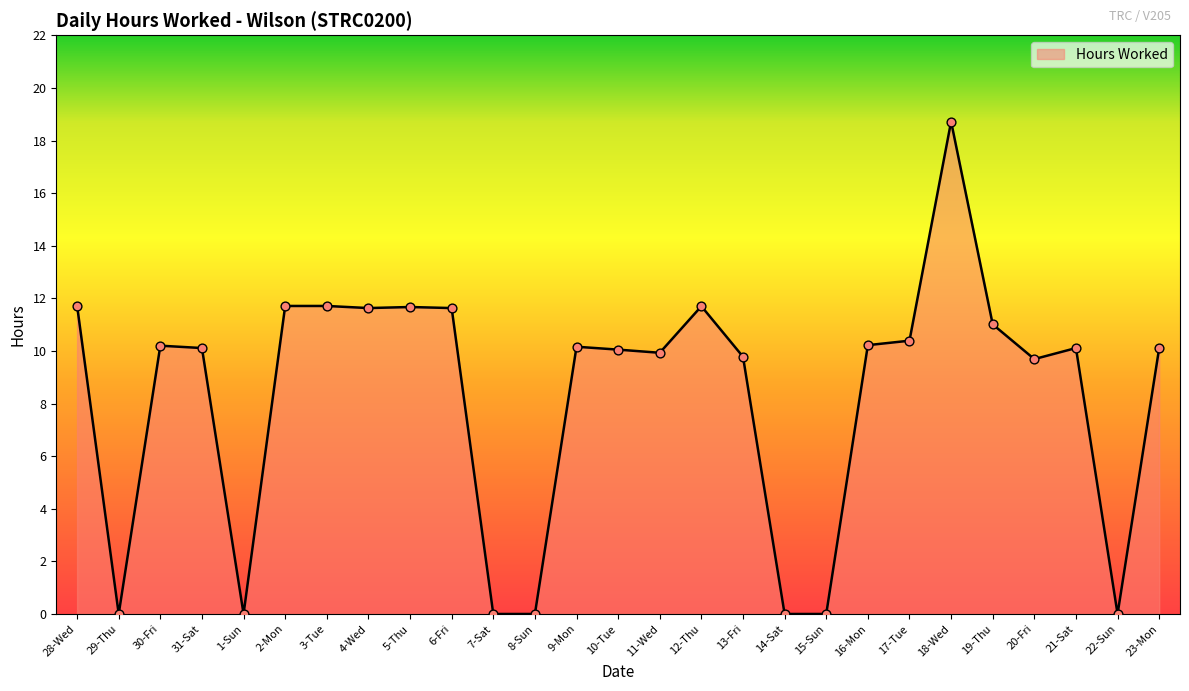

What is the ratio of the value at 23-Mon to the value at 31-Sat?

1.0